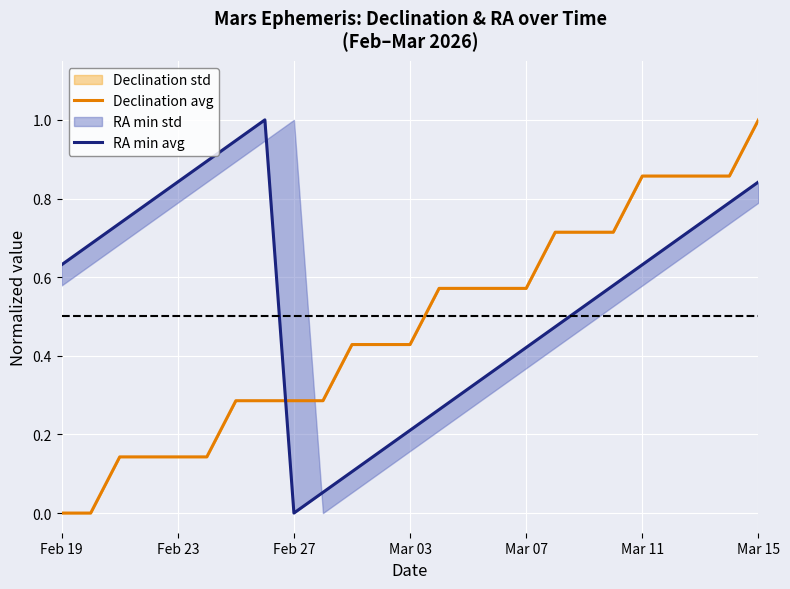

Rank the series by their maximum value, from highest to lowest.

Declination avg, RA min avg